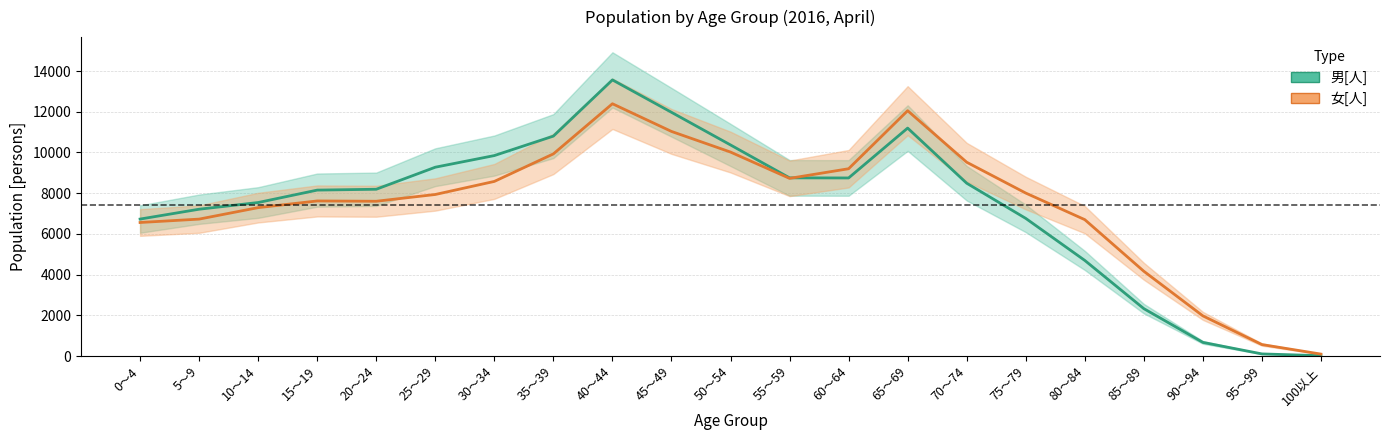

Does the chart have visible grid lines?

Yes